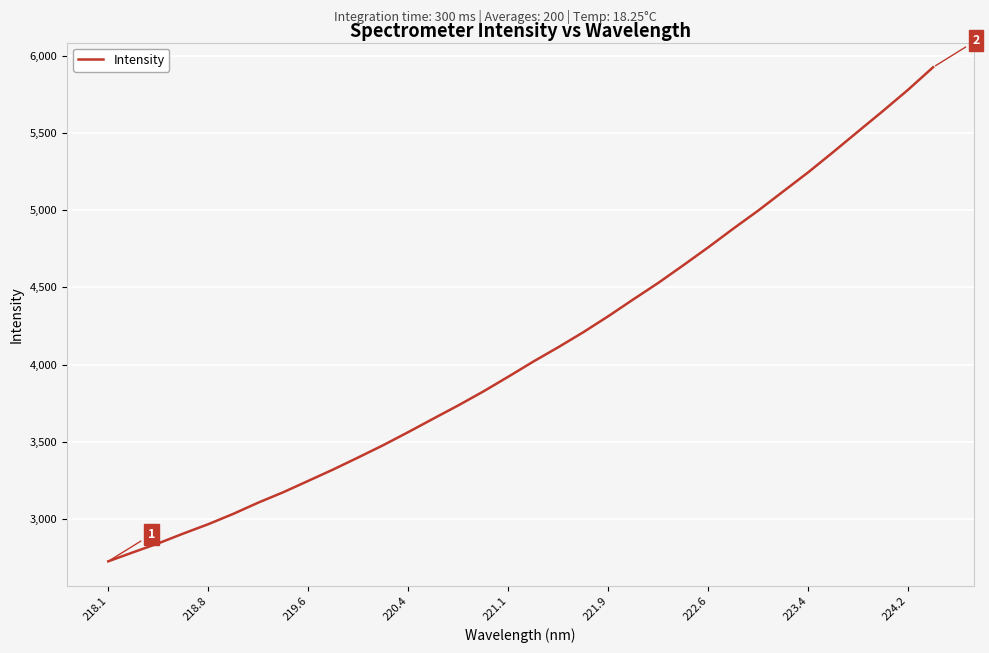

What is the smallest value displayed?

2726.1